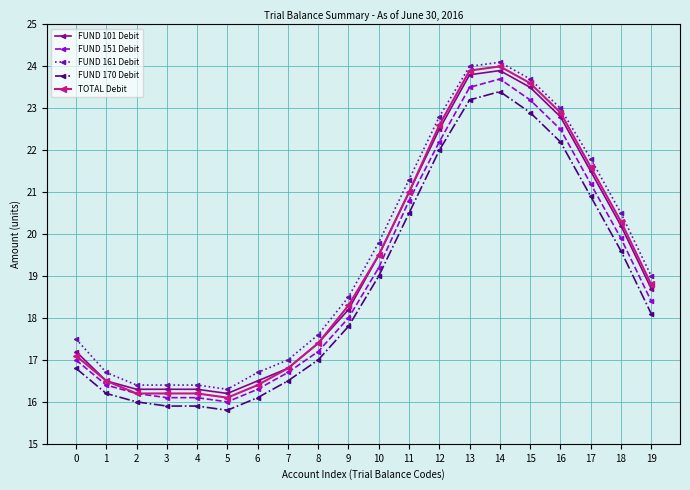

How many data points in FUND 101 Debit are less than 18?

9